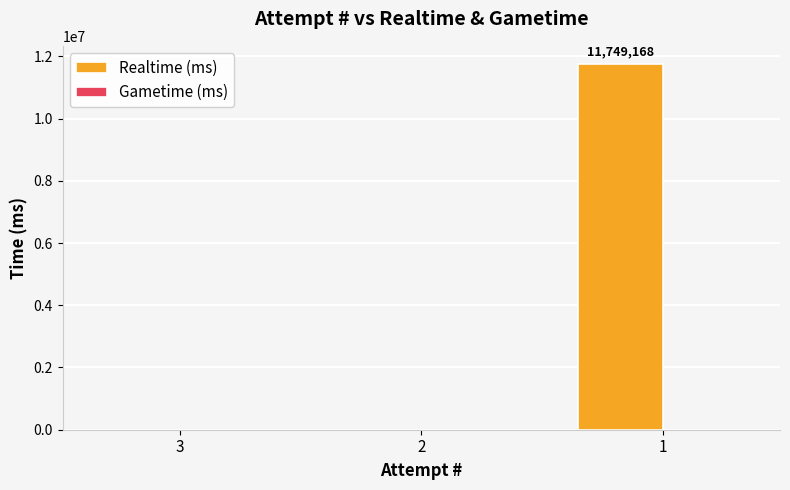

Count the number of data series in this chart.

1